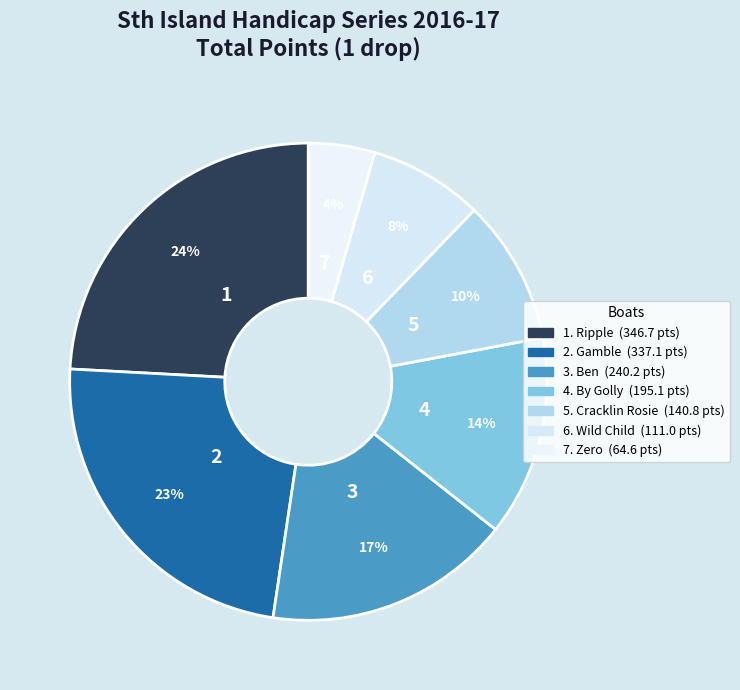

Which slice is the largest?

Ripple